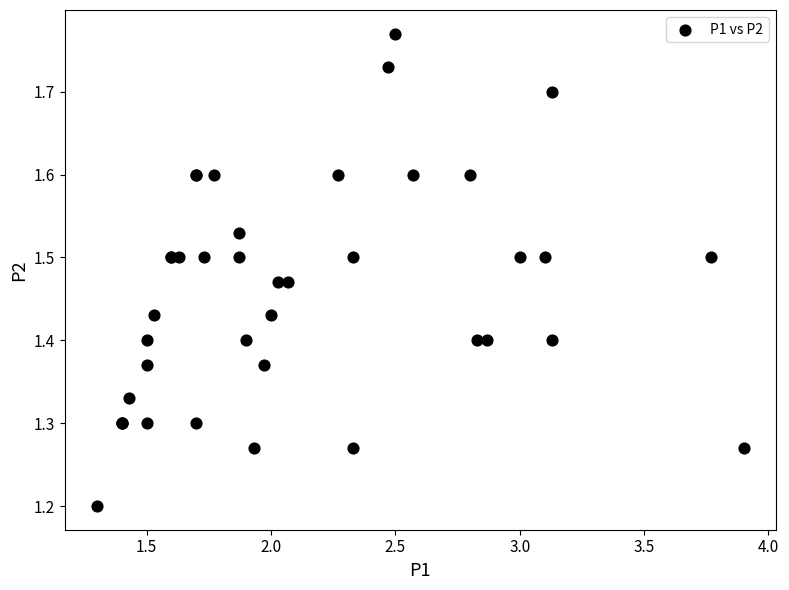

What Y value in the scatter plot is closest to 1?

1.2